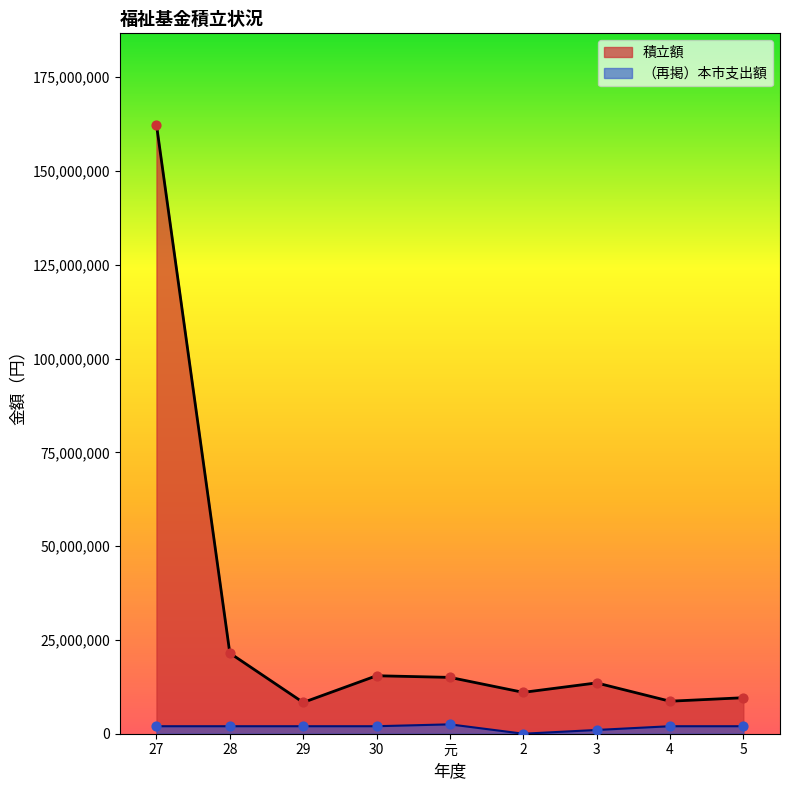

Which series has the largest total across all categories?

積立額